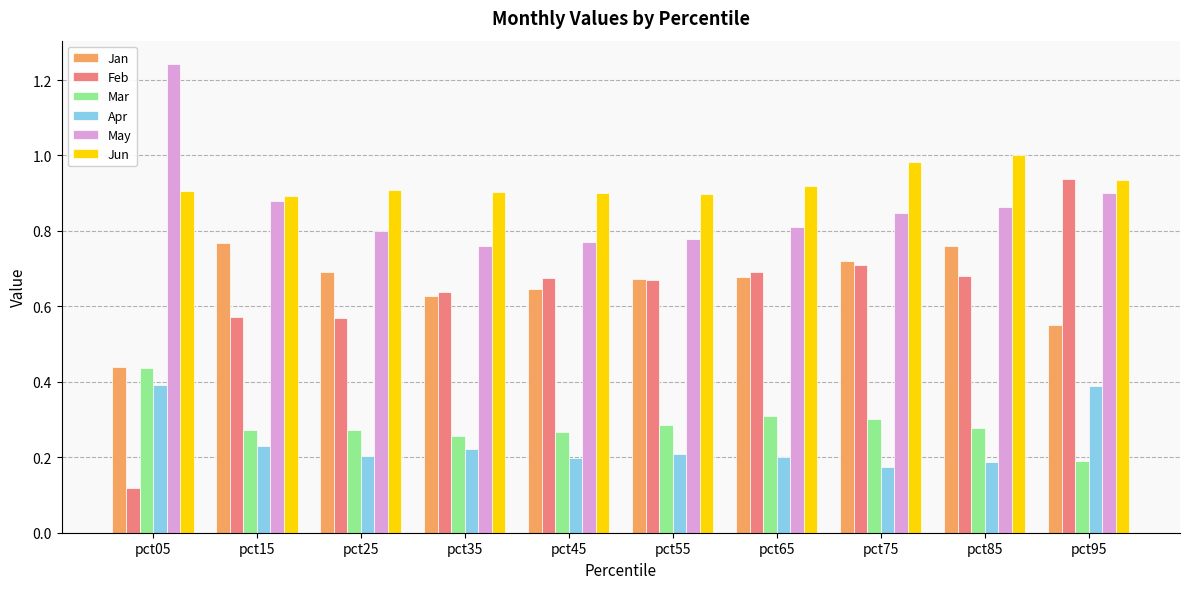

True or false: Mar has a value of 0.1 at pct35.

False